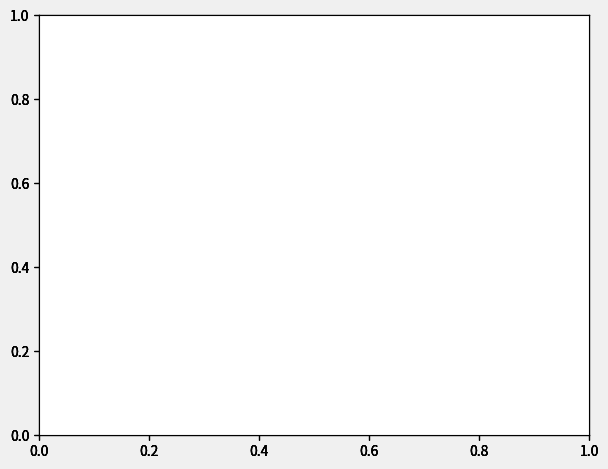

To the nearest percent, what is the average slice percentage?

50%